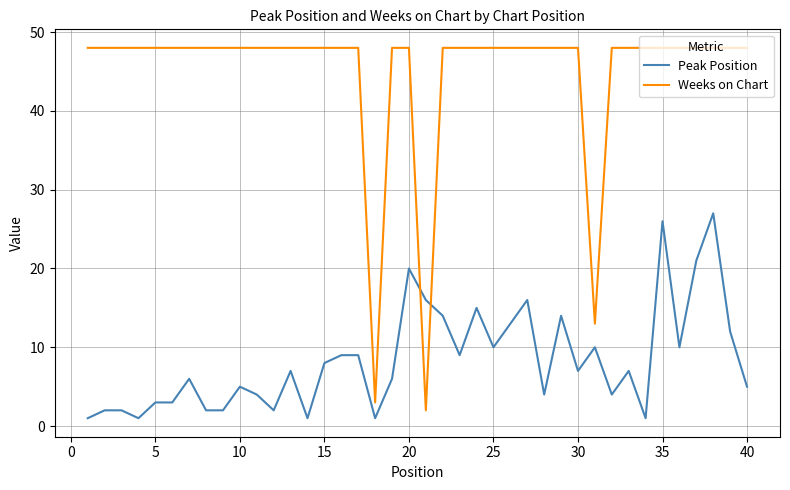

After their last crossing, which series has the higher values: Peak Position or Weeks on Chart?

Weeks on Chart